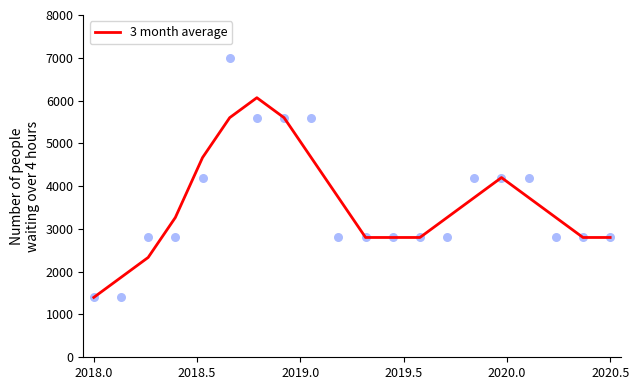

At which label does 3 month average reach its minimum?

2018.0